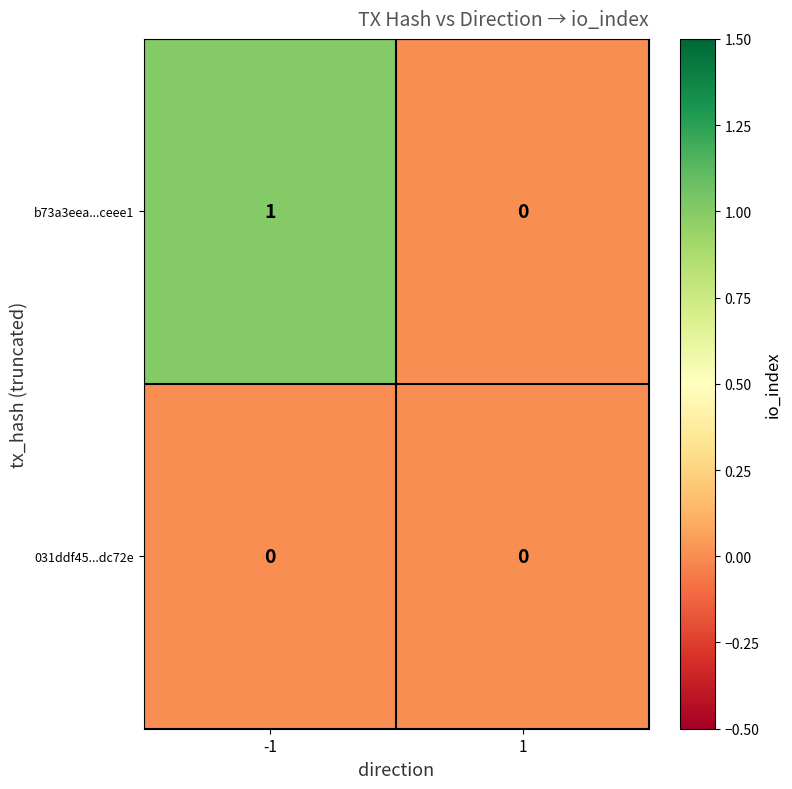

Which series has the largest range (max minus min)?

b73a3eea...ceee1